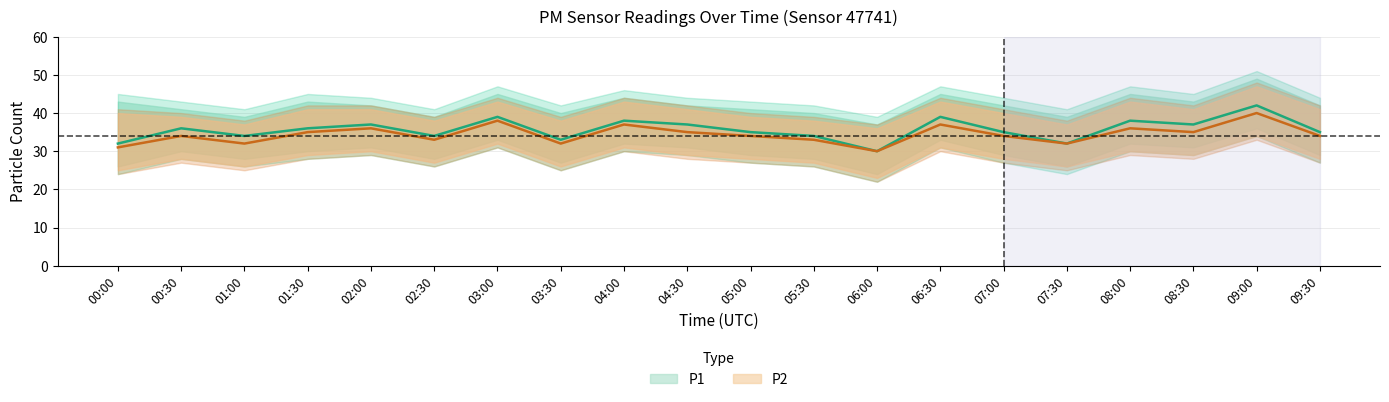

Reading left to right, what are all the values shown in this chart?

P1: 32	36	34	36	37	34	39	33	38	37	35	34	30	39	35	32	38	37	42	35
P1_upper: 43	41	39	43	42	39	45	40	44	42	41	40	37	45	42	39	45	43	49	42
P1_lower: 26	30	28	30	31	28	33	27	32	31	29	28	24	33	29	26	32	31	36	29
P2: 31	34	32	35	36	33	38	32	37	35	34	33	30	37	34	32	36	35	40	34
P2_upper: 40	39	37	41	41	38	43	38	43	41	39	38	36	43	40	37	43	41	47	41
P2_lower: 25	28	26	29	30	27	32	26	31	29	28	27	23	31	28	26	30	29	34	28